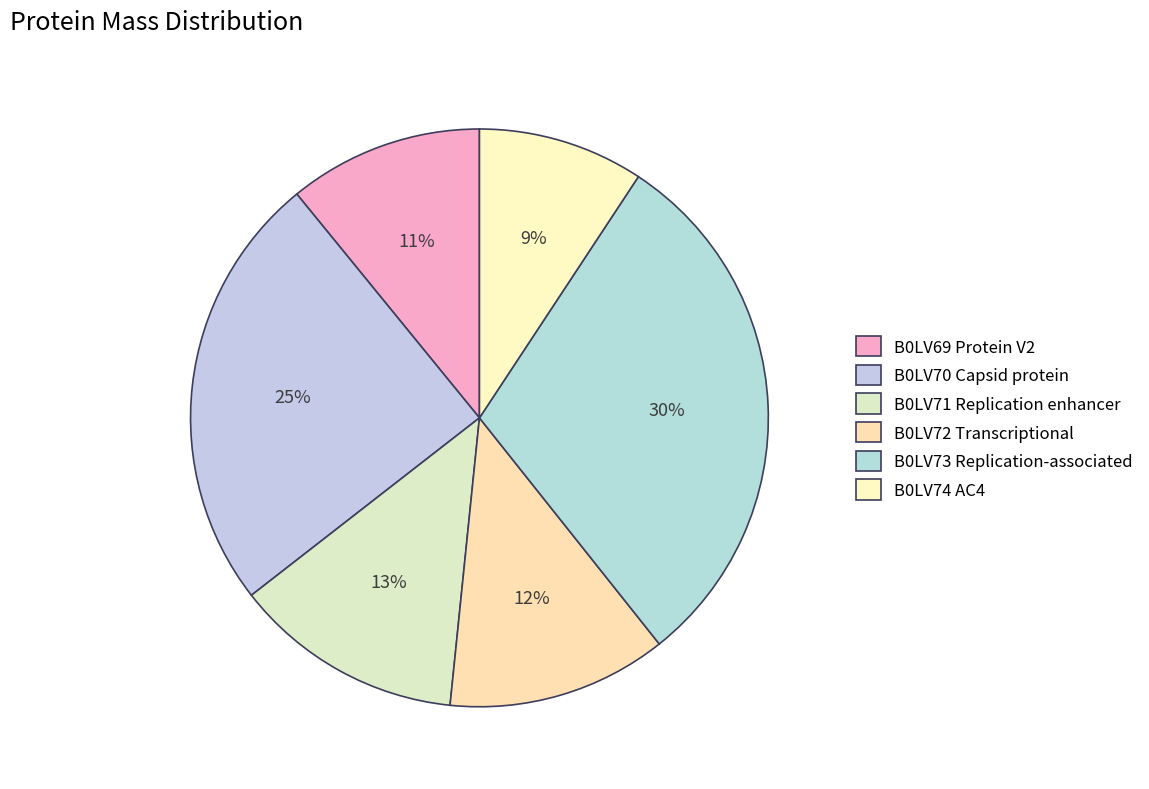

Does B0LV72 Transcriptional account for over 50% of the chart?

No